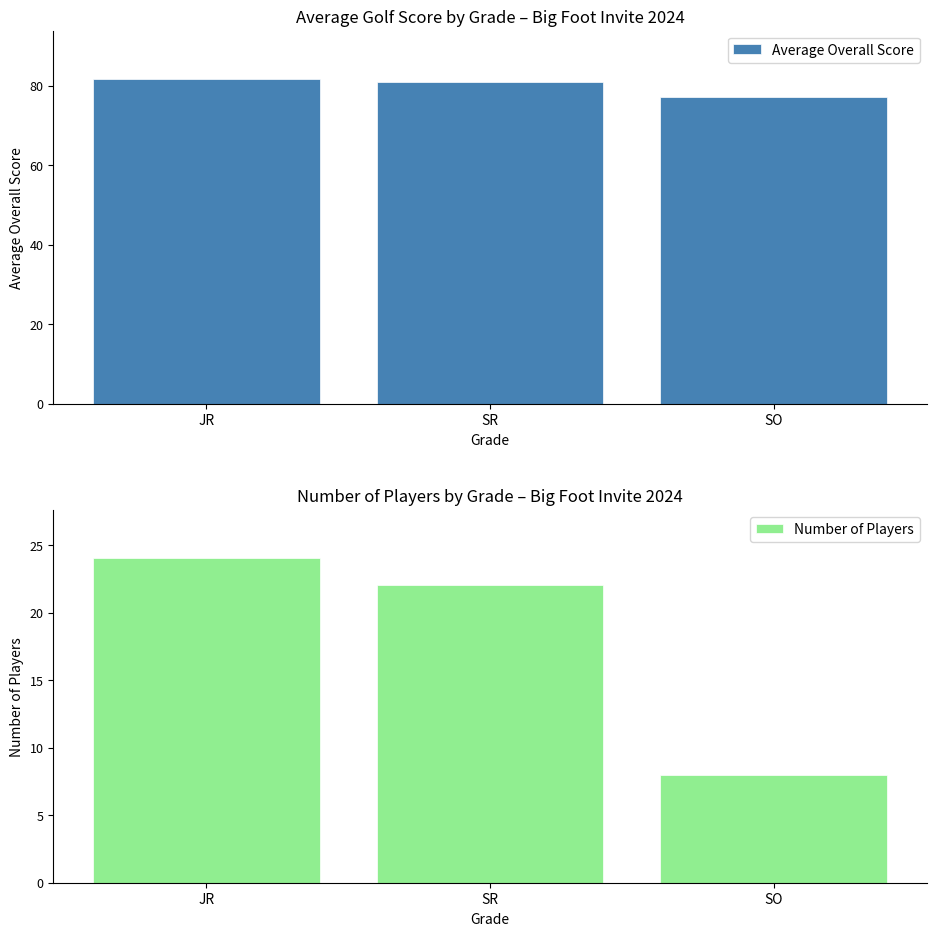

What is the label of the 3rd bar from the left?

SO